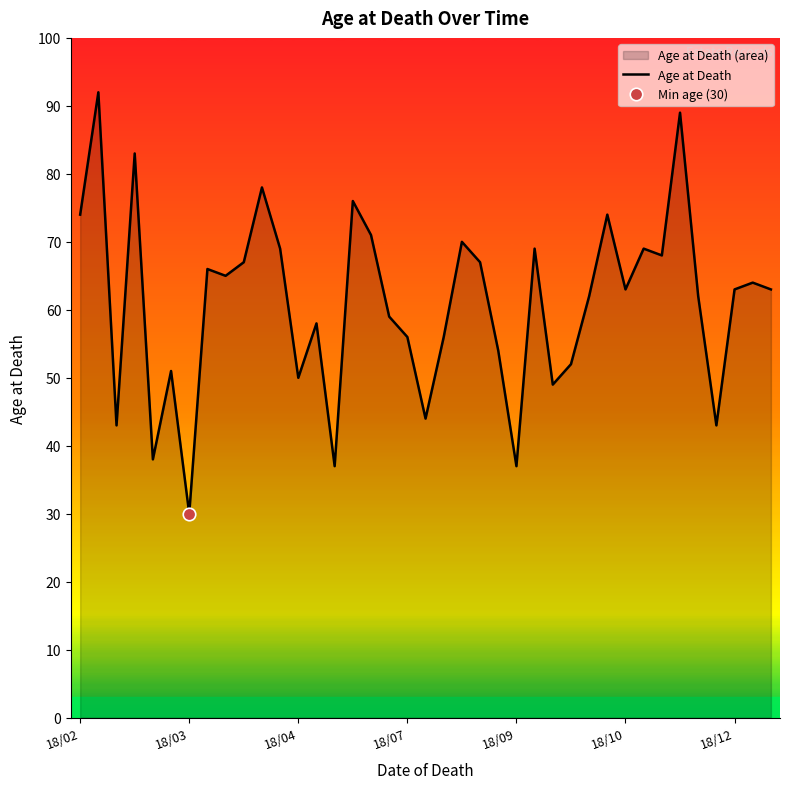

Which category has the lowest value in the Age at Death series?

18/03